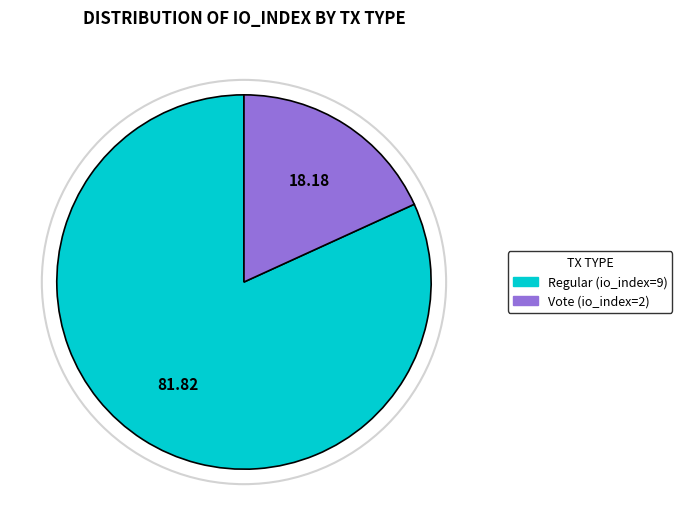

Between Vote (io_index=2) and Regular (io_index=9), which is larger?

Regular (io_index=9)